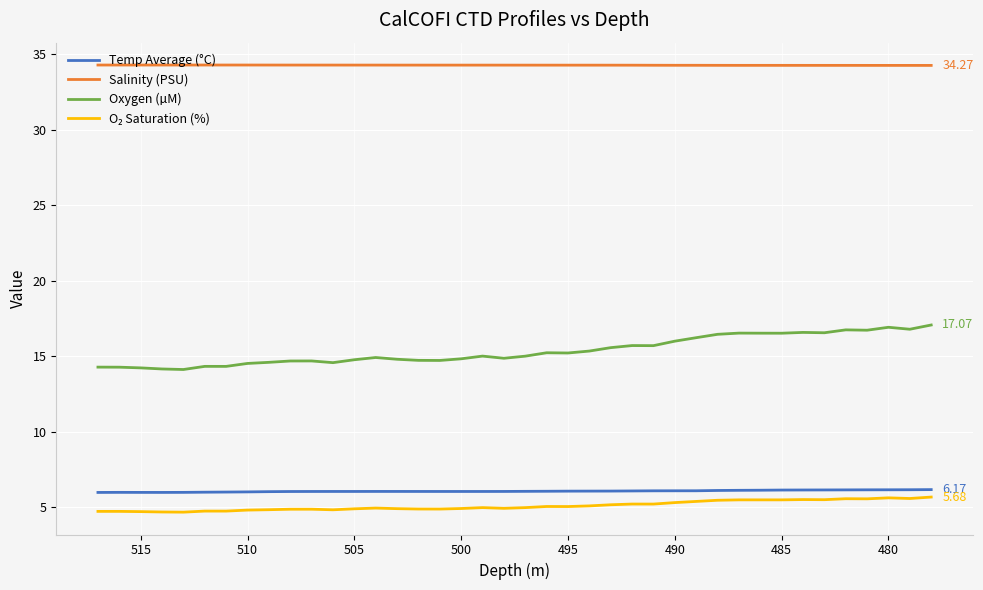

How many lines are shown in the chart?

4